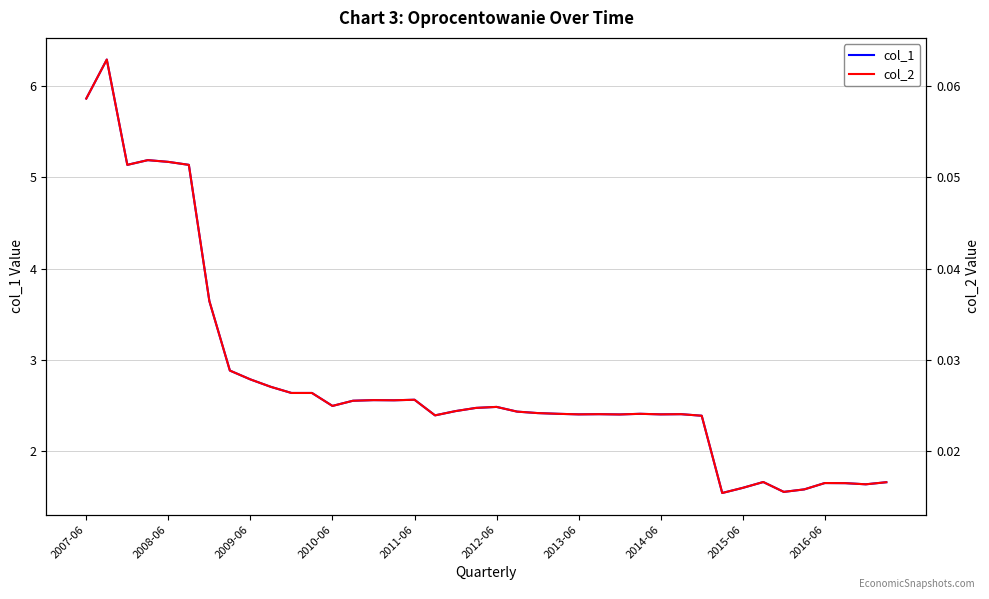

At which label does col_1 first exceed 2?

2007-06